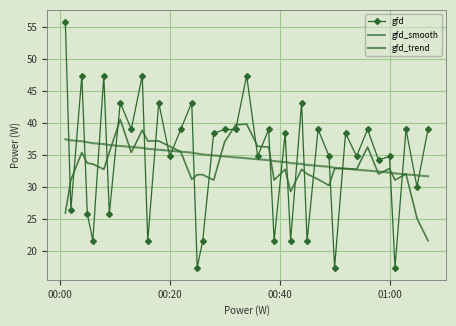

What is the average value of the gfd_smooth series?

33.3